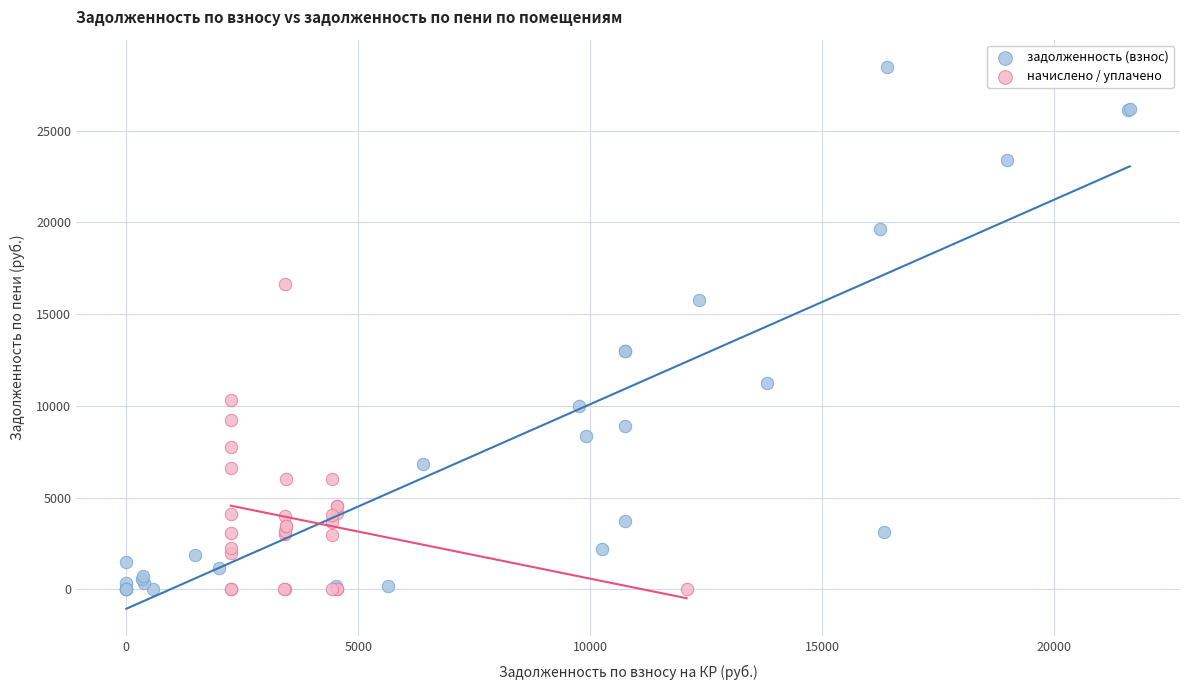

Which series reaches the maximum Y coordinate?

задолженность (взнос)